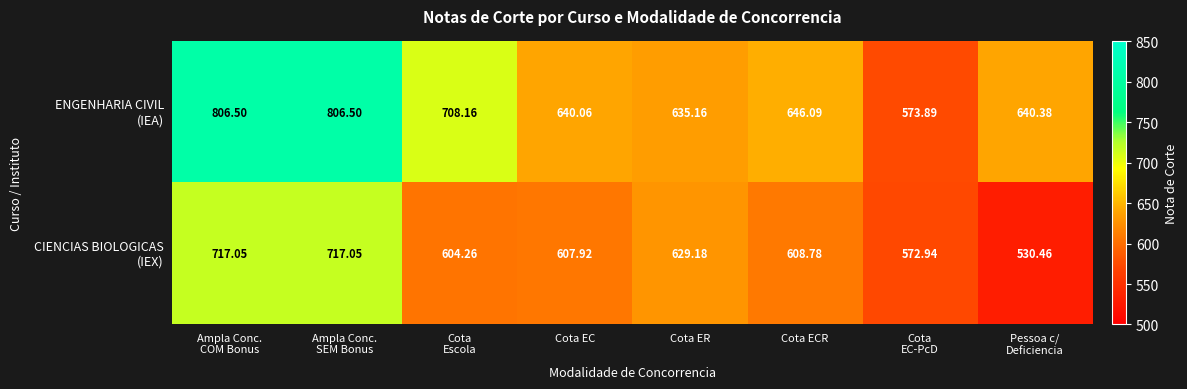

Which label corresponds to the smallest value in the chart?

Pessoa c/
Deficiencia